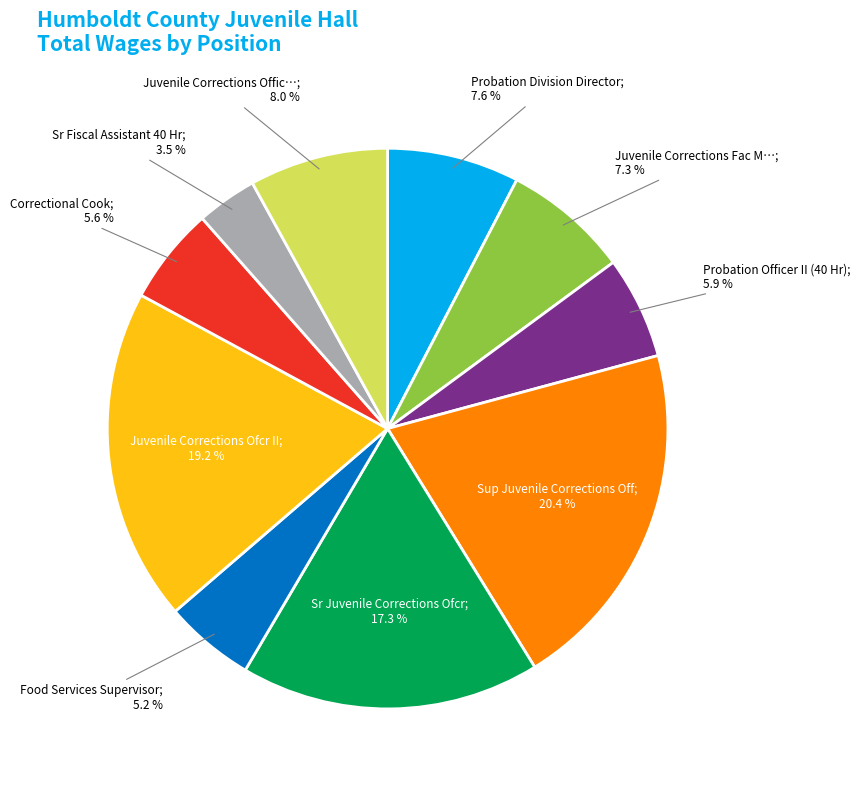

Is there any slice that represents more than half of the pie?

No